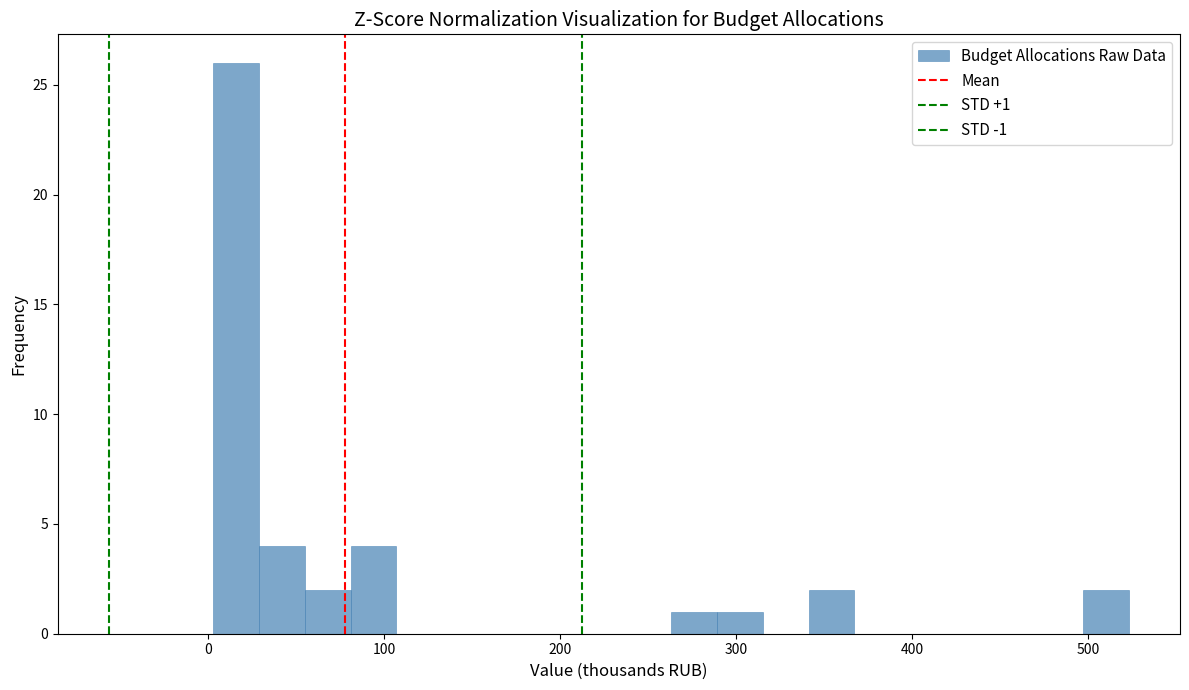

Read against the x-axis, roughly where is the centre of the tallest bar?

20